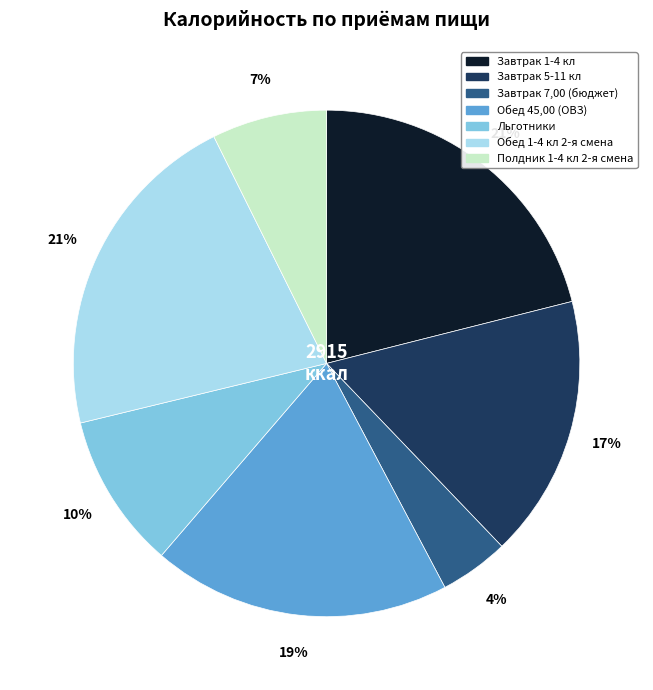

Is there any slice that represents more than half of the pie?

No